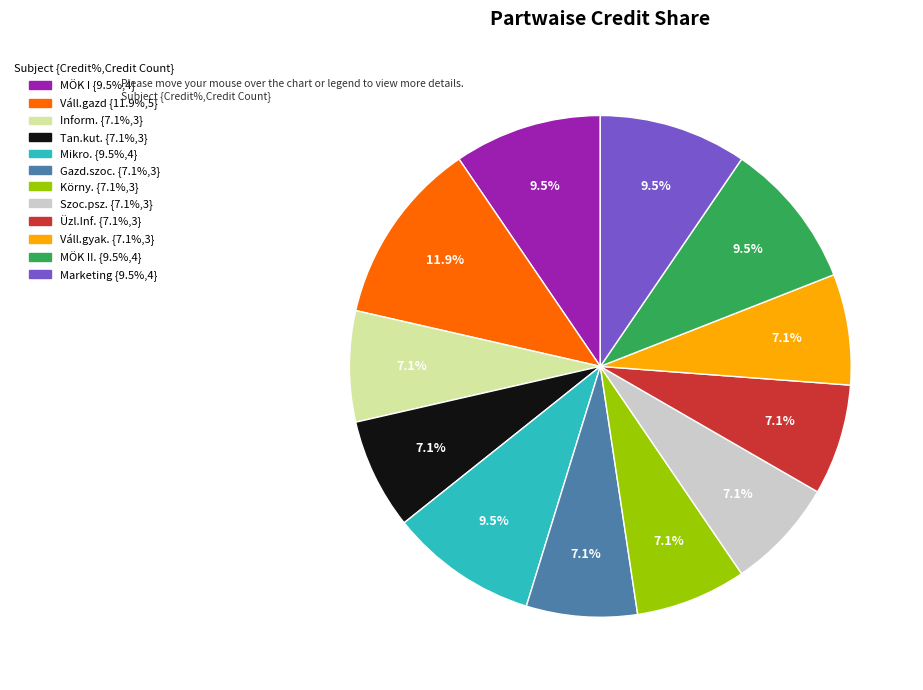

Is there any slice that represents more than half of the pie?

No